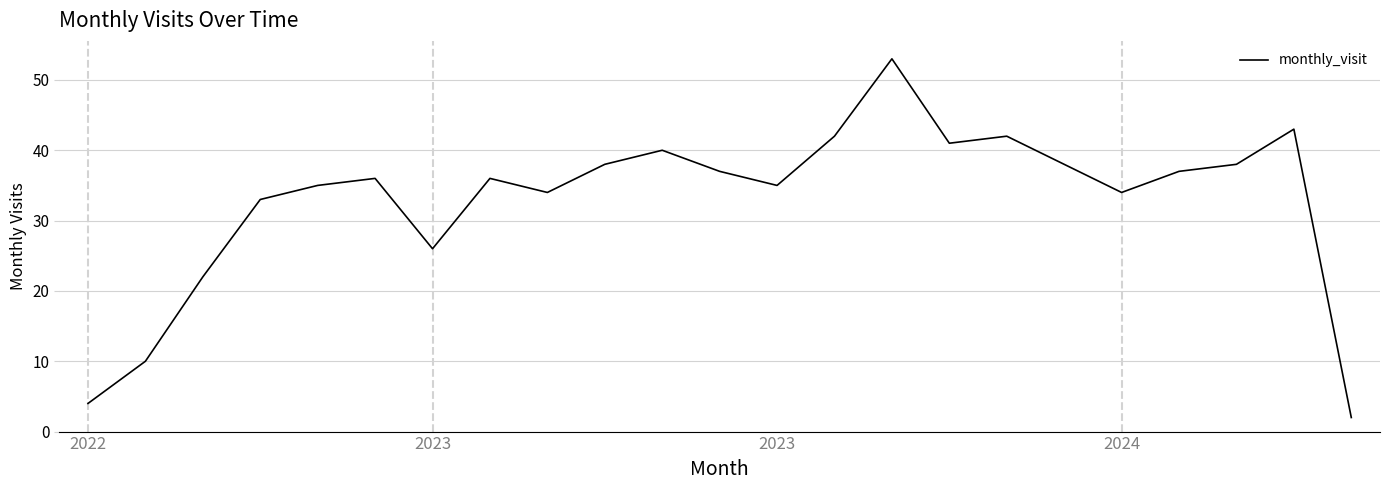

What is the maximum value shown in the chart?

53